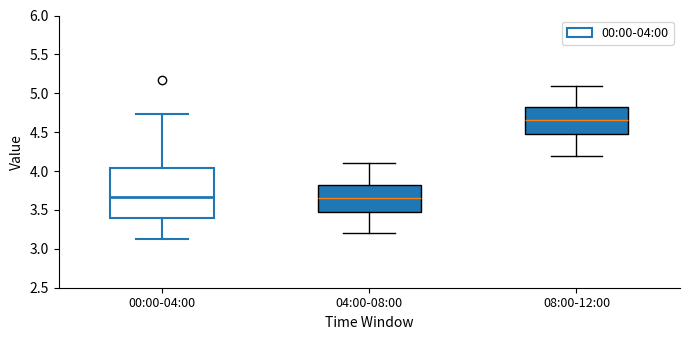

Where does the lower whisker of the box for 08:00-12:00 end on the y-axis? The values are not printed on the chart, so give them approximately, as read against the axis.

4.20